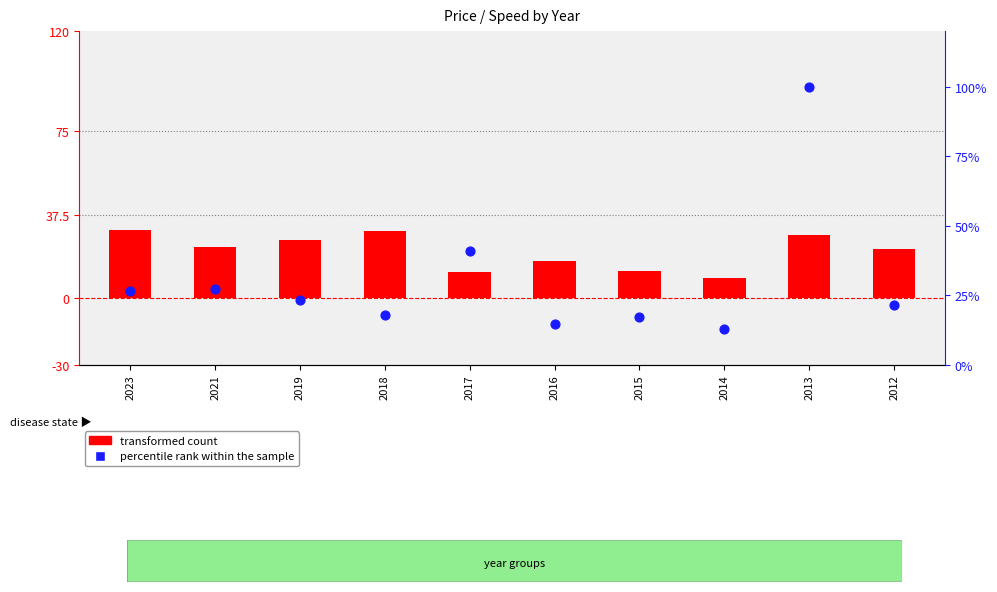

Which series has the largest Y range (max minus min)?

percentile rank within the sample